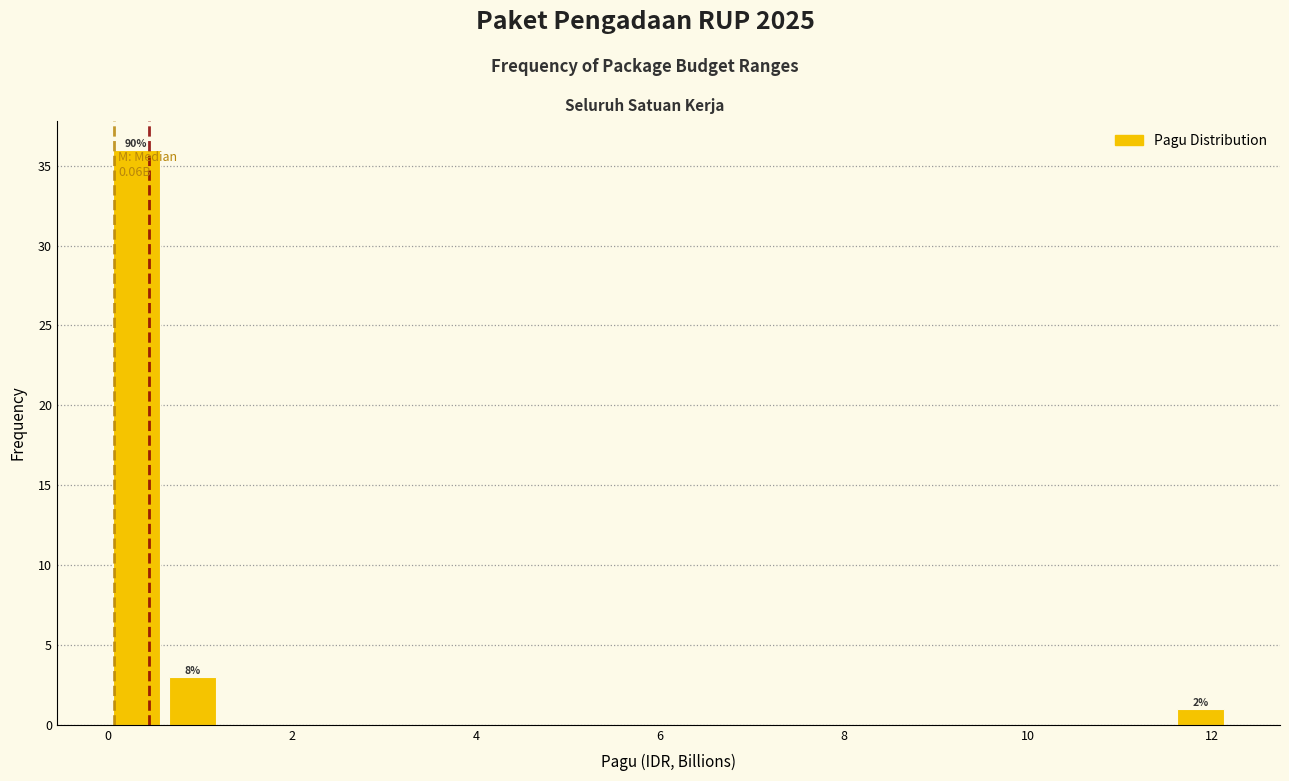

Read against the x-axis, roughly where is the centre of the tallest bar?

0.4